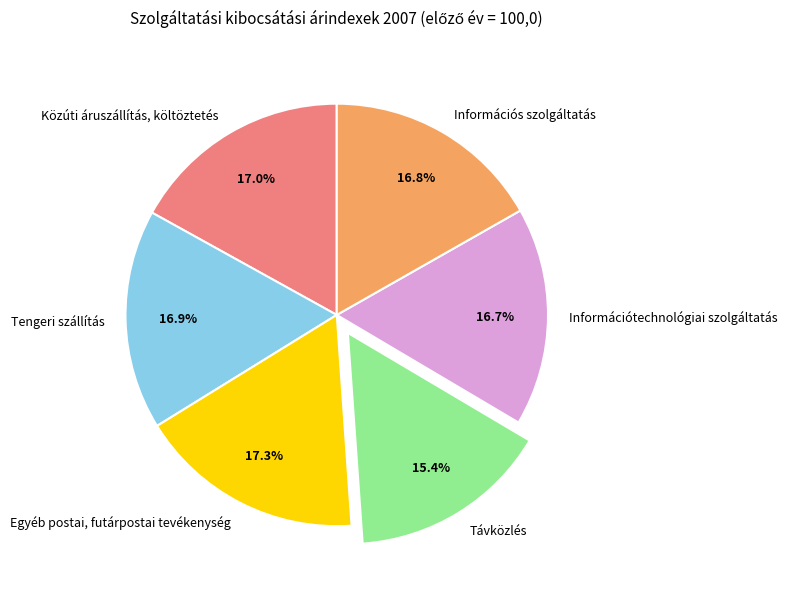

Which slice is the smallest?

Távközlés